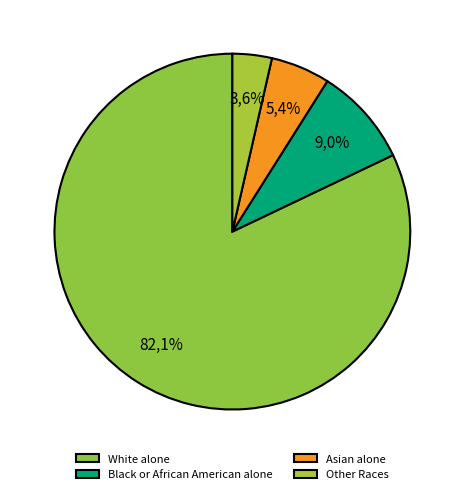

Is Some Other Race alone the majority of the pie?

No